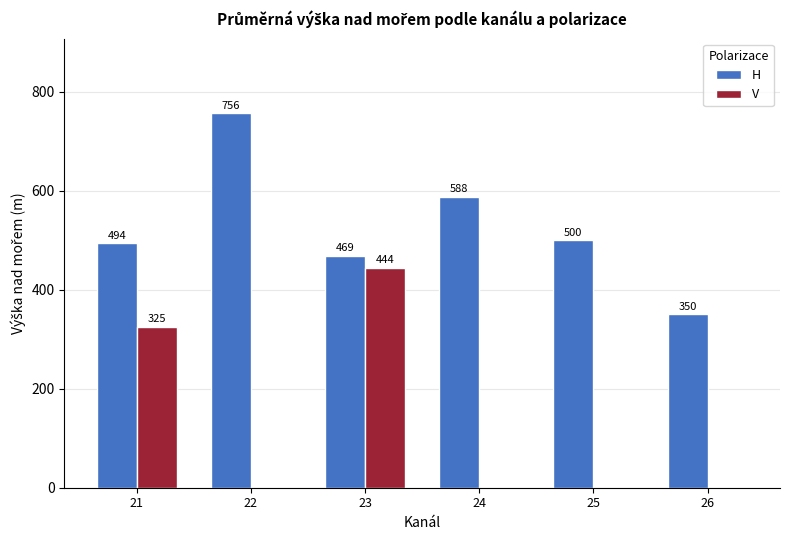

At which label is H closest to 553?

24